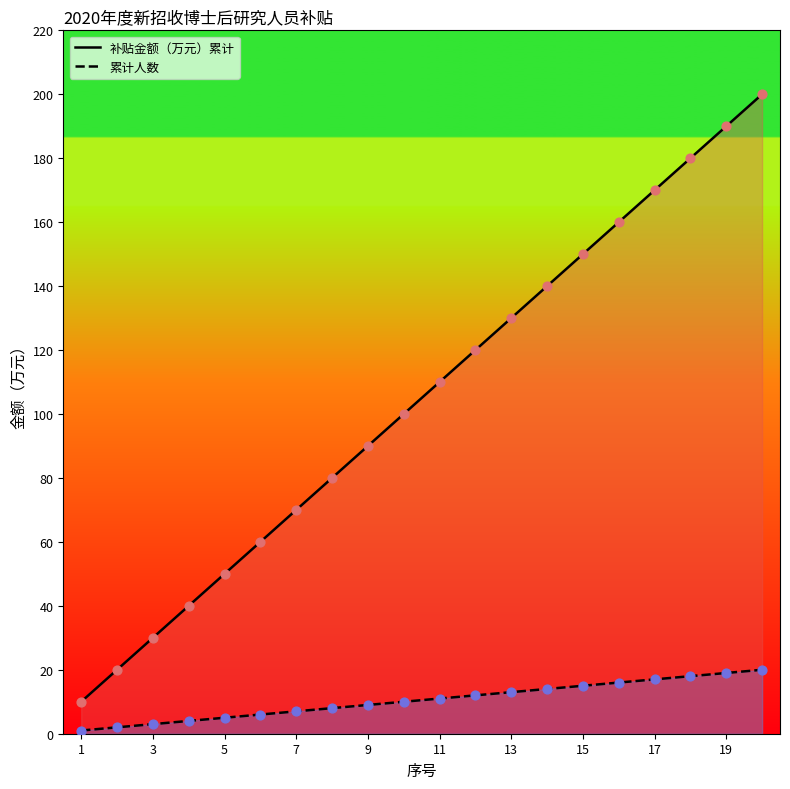

Which series reaches the minimum Y coordinate?

累计人数